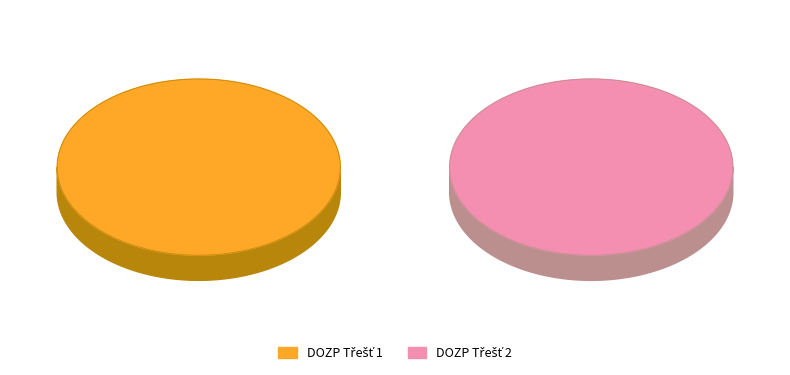

How many slices are in this pie chart?

2